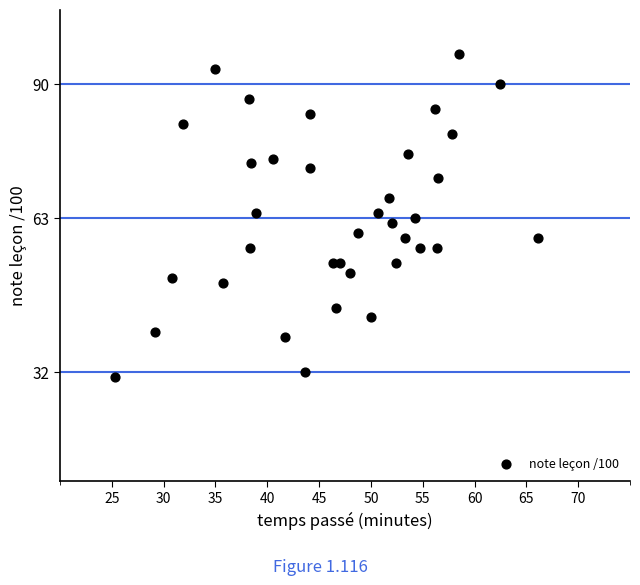

What is the range of Y values (max minus min)?

65